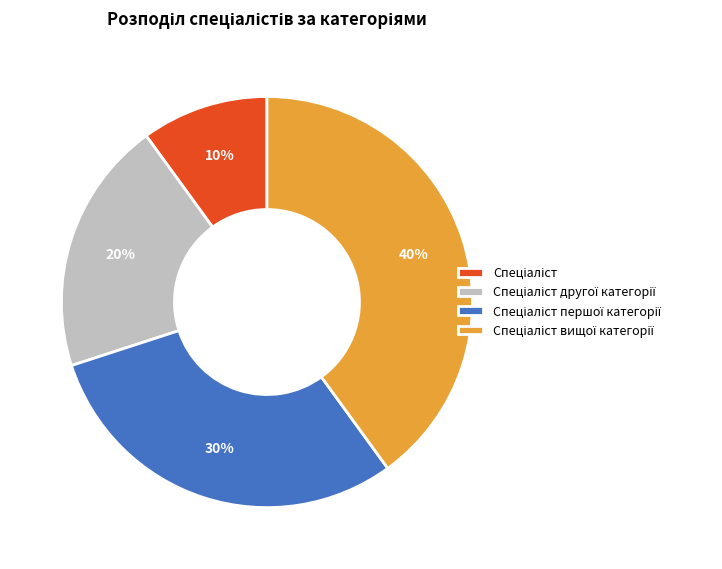

To the nearest percent, what is the average slice percentage?

25%